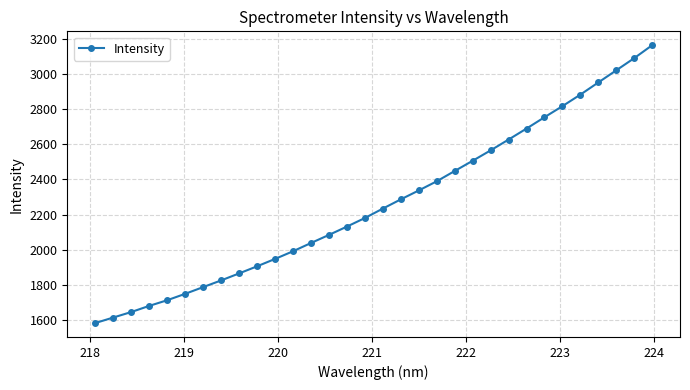

How many distinct data groups are displayed?

1